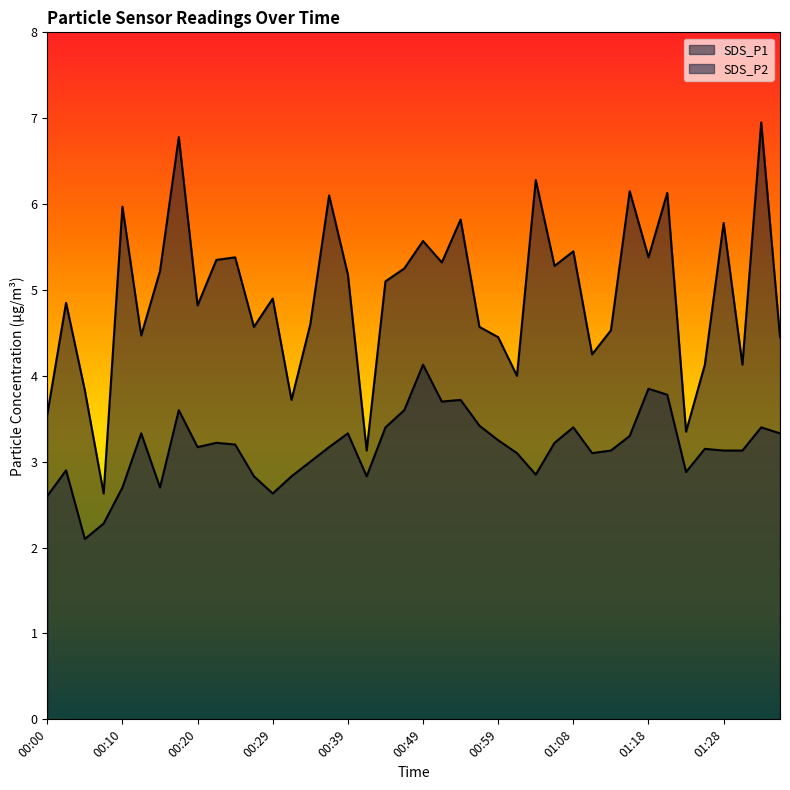

At which category does the chart reach its peak across all series?

01:33